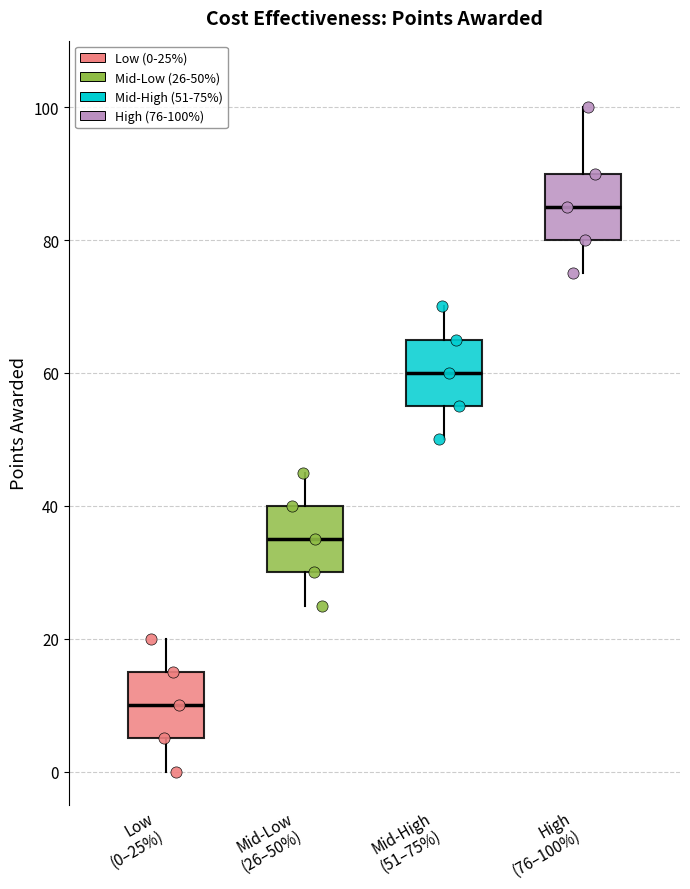

Reading left to right, transcribe this box plot: for each box, give where its median line is, the range the box spans, and where its two whiskers end, as read against the y-axis. The values are not printed on the chart, so give them approximately, as read against the axis.

Low (0–25%): median 10, box 6 to 16, whiskers 0 to 20
Mid-Low (26–50%): median 36, box 30 to 40, whiskers 26 to 46
Mid-High (51–75%): median 60, box 56 to 66, whiskers 50 to 70
High (76–100%): median 86, box 80 to 90, whiskers 76 to 100